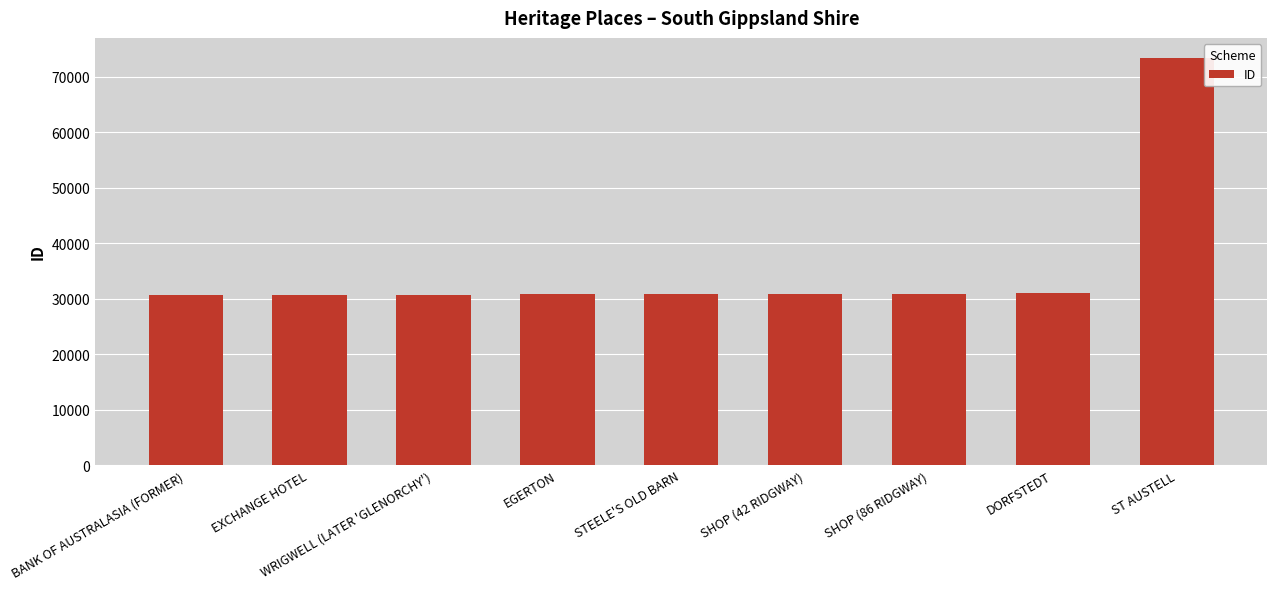

How many data points are less than 30860?

4